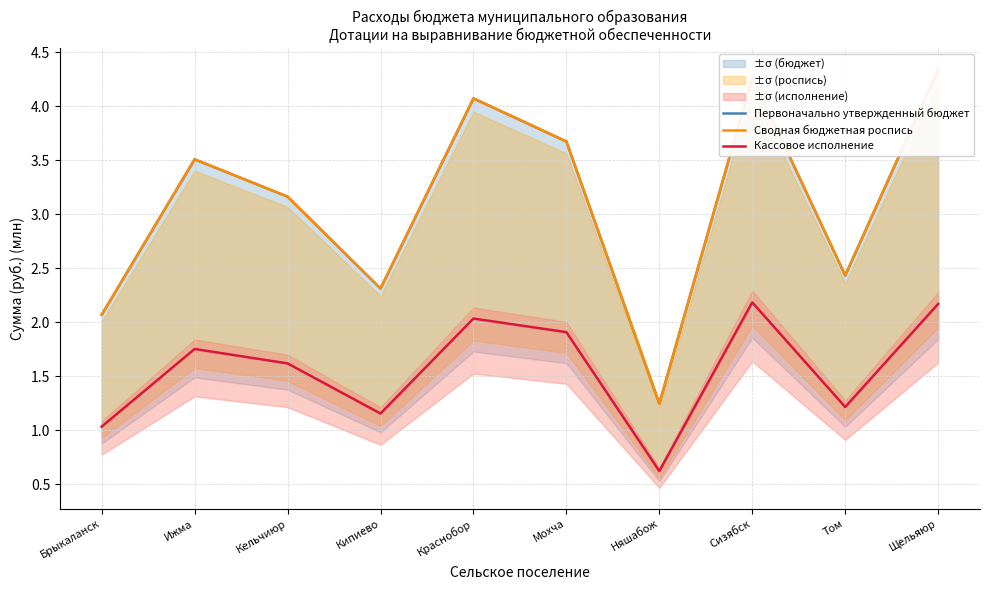

What is the average value of the Первоначально утвержденный бюджет series?

3.1